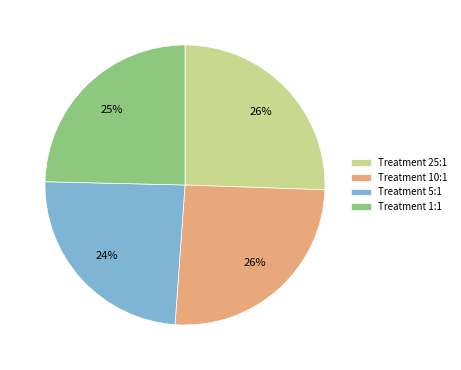

Which category has the smallest portion of the pie?

Treatment 5:1